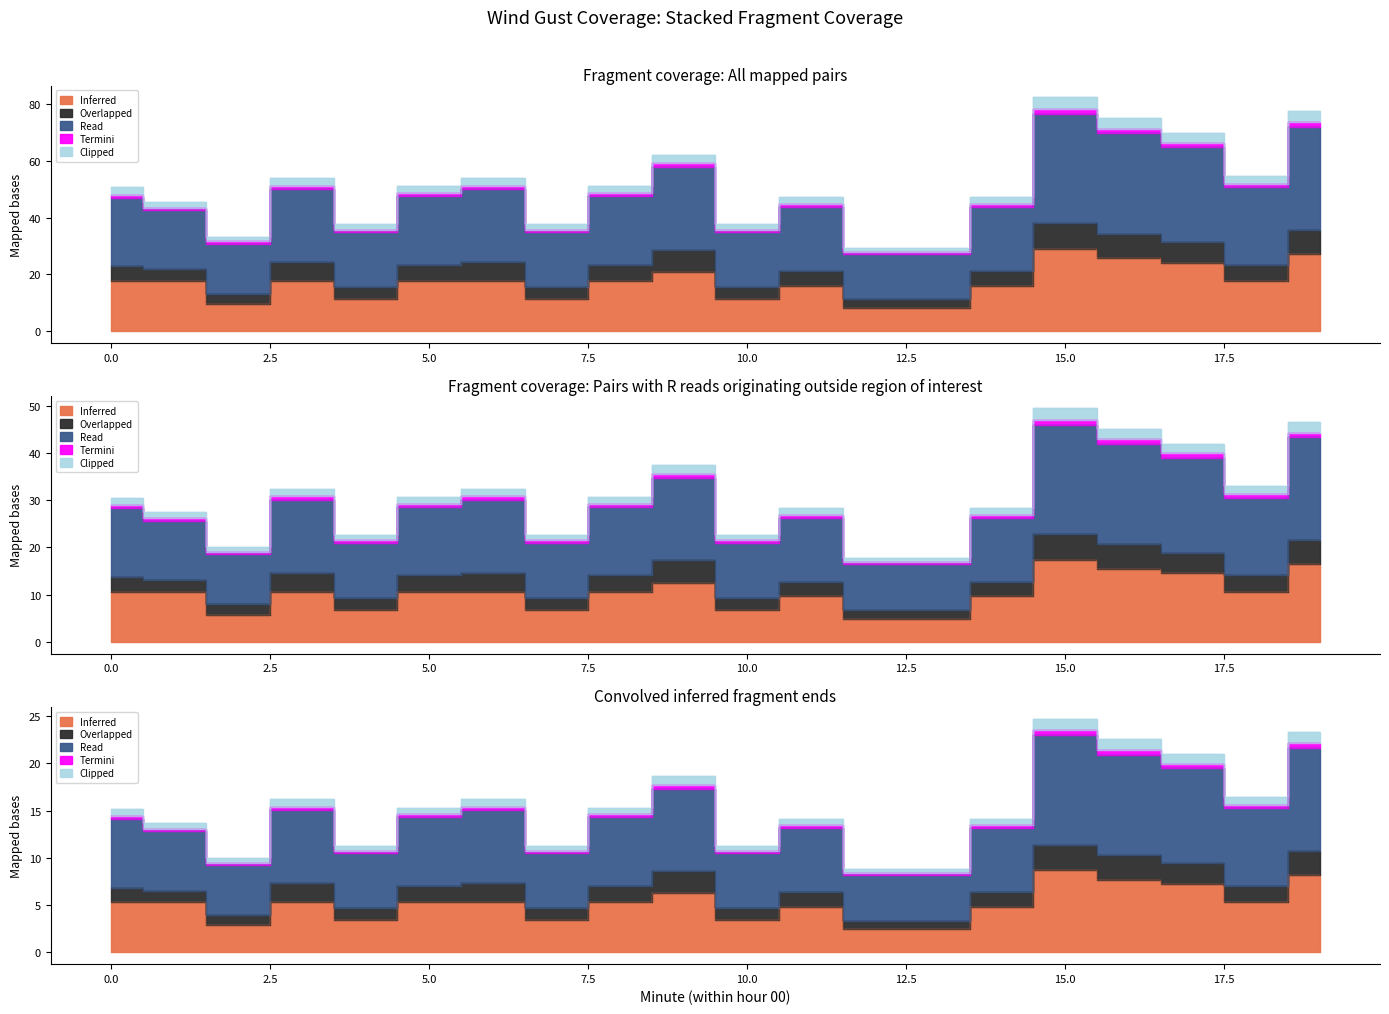

True or false: Read and Inferred cross at least once.

False